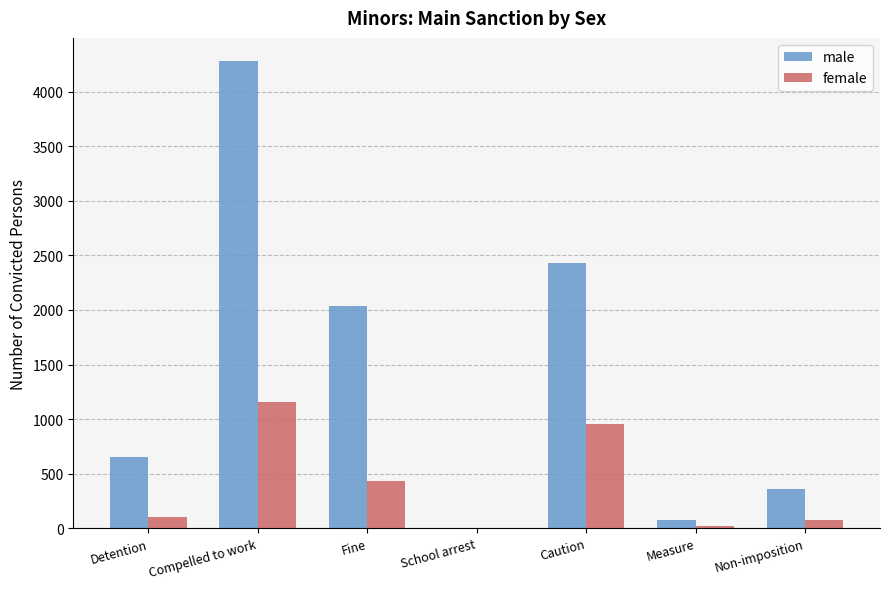

What is the sum of the female values at Caution and Measure?

978